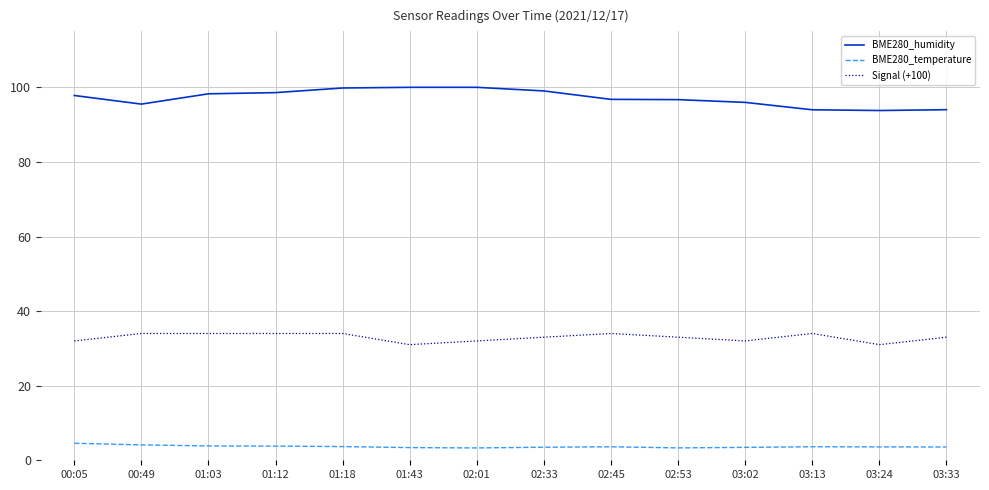

What is the minimum value for BME280_temperature?

3.3